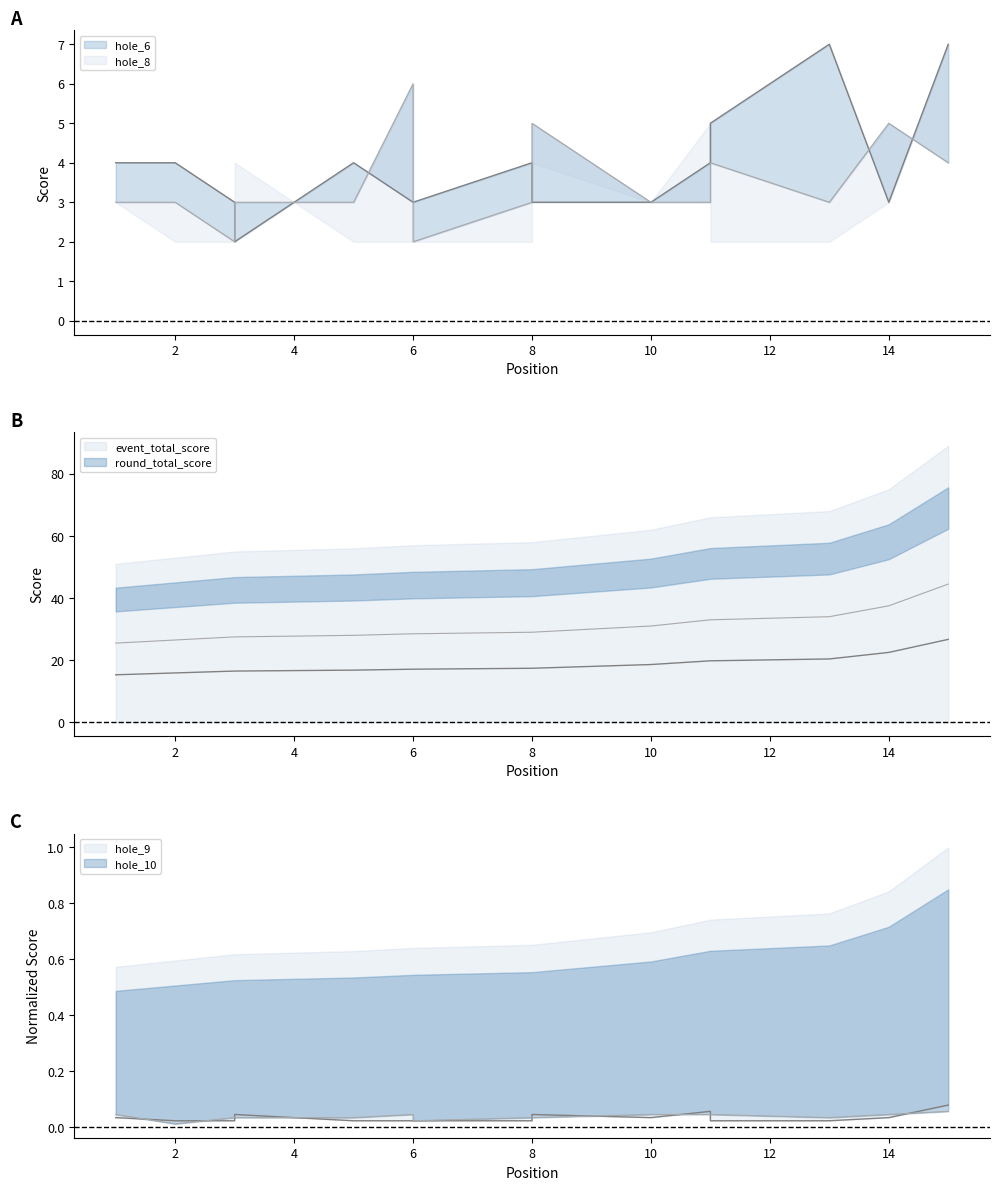

Reading left to right, extract all data points from this chart.

event_total_score: 25.5	26.5	27.5	27.5	28.0	28.5	28.5	29.0	29.0	31.0	33.0	33.0	34.0	37.5	44.5
round_total_score: 15.3	15.9	16.5	16.5	16.8	17.1	17.1	17.4	17.4	18.6	19.8	19.8	20.4	22.5	26.7
hole_6: 4.0	4.0	3.0	2.0	4.0	3.0	3.0	4.0	3.0	3.0	4.0	5.0	7.0	3.0	7.0
hole_8: 3.0	3.0	2.0	3.0	3.0	6.0	2.0	3.0	5.0	3.0	3.0	4.0	3.0	5.0	4.0
hole_9: 0.0	0.0	0.0	0.0	0.0	0.0	0.0	0.0	0.0	0.0	0.1	0.0	0.0	0.0	0.1
hole_10: 0.0	0.0	0.0	0.0	0.0	0.0	0.0	0.0	0.0	0.0	0.0	0.0	0.0	0.0	0.1